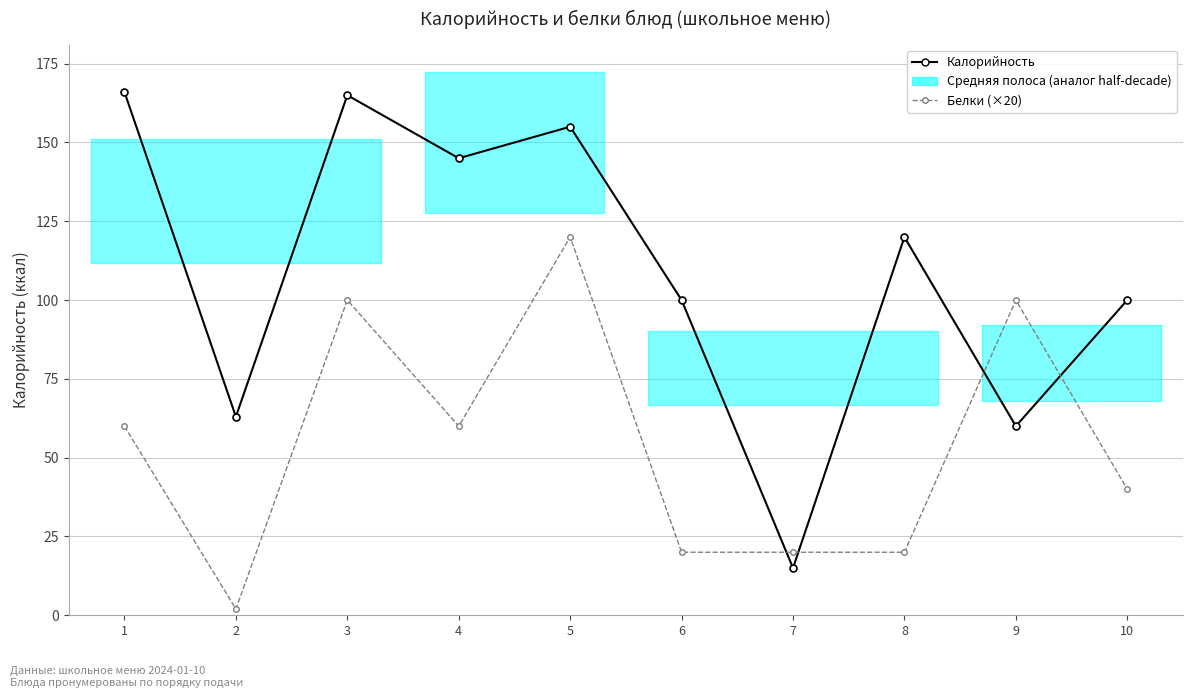

List the series in order of their overall mean, highest first.

Калорийность, Белки (×20 для масштаба)